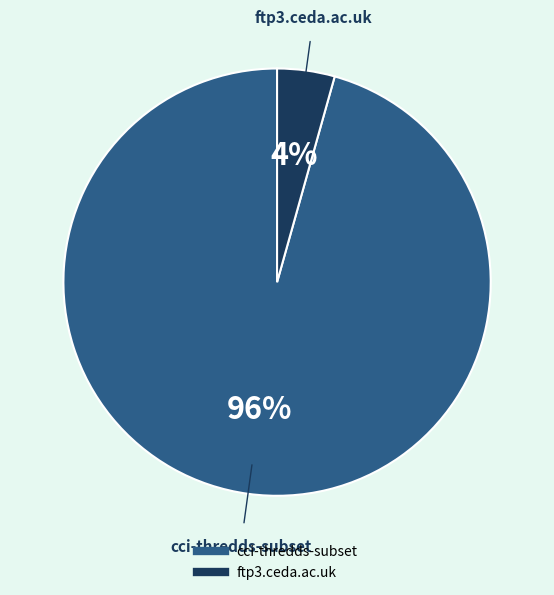

To the nearest percent, what percentage of the pie is ftp3.ceda.ac.uk?

4%